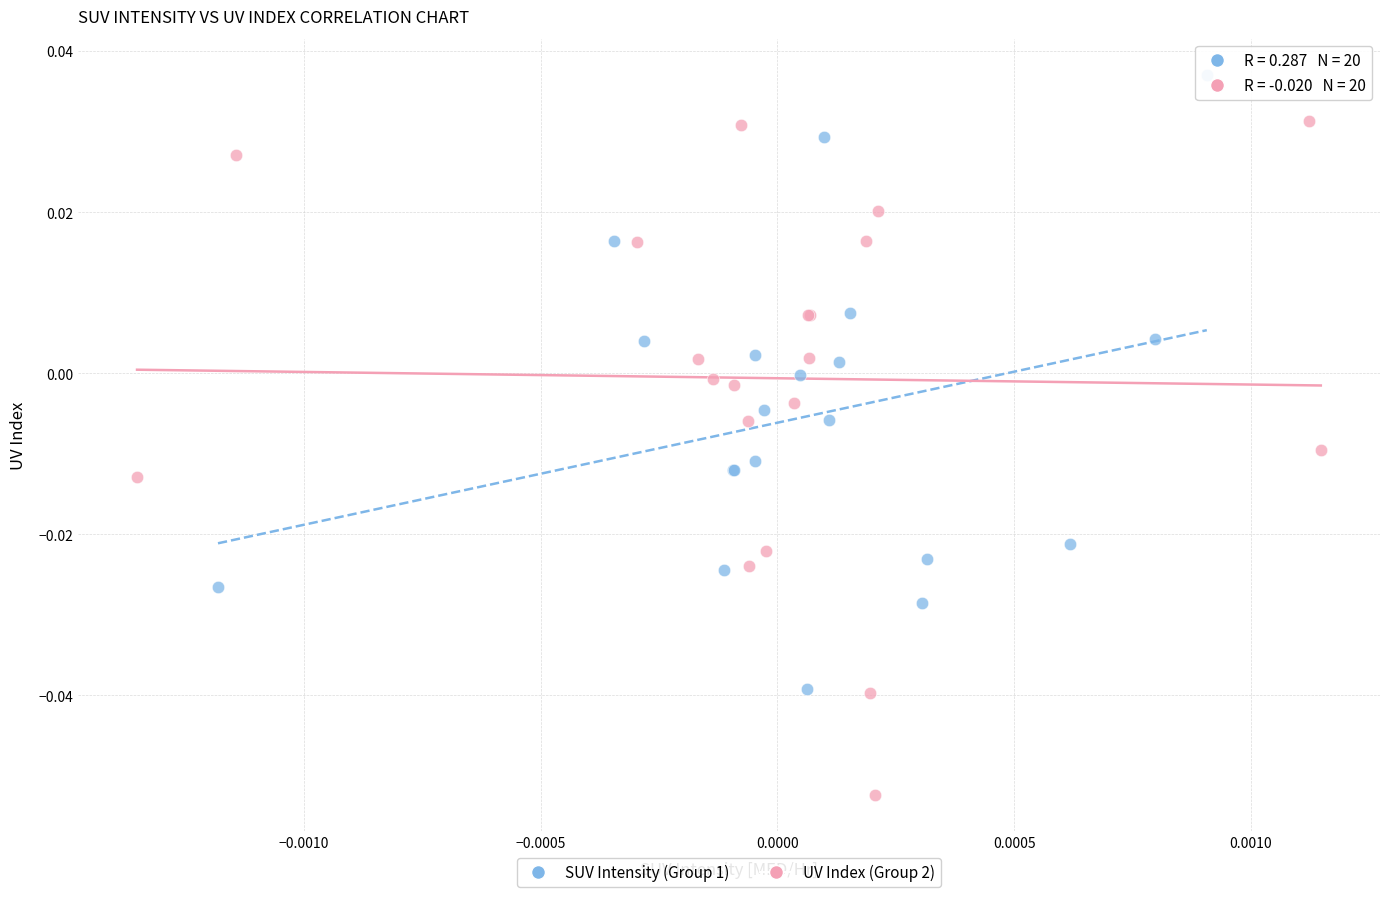

Which series has the largest Y range (max minus min)?

UV Index (Group 2)